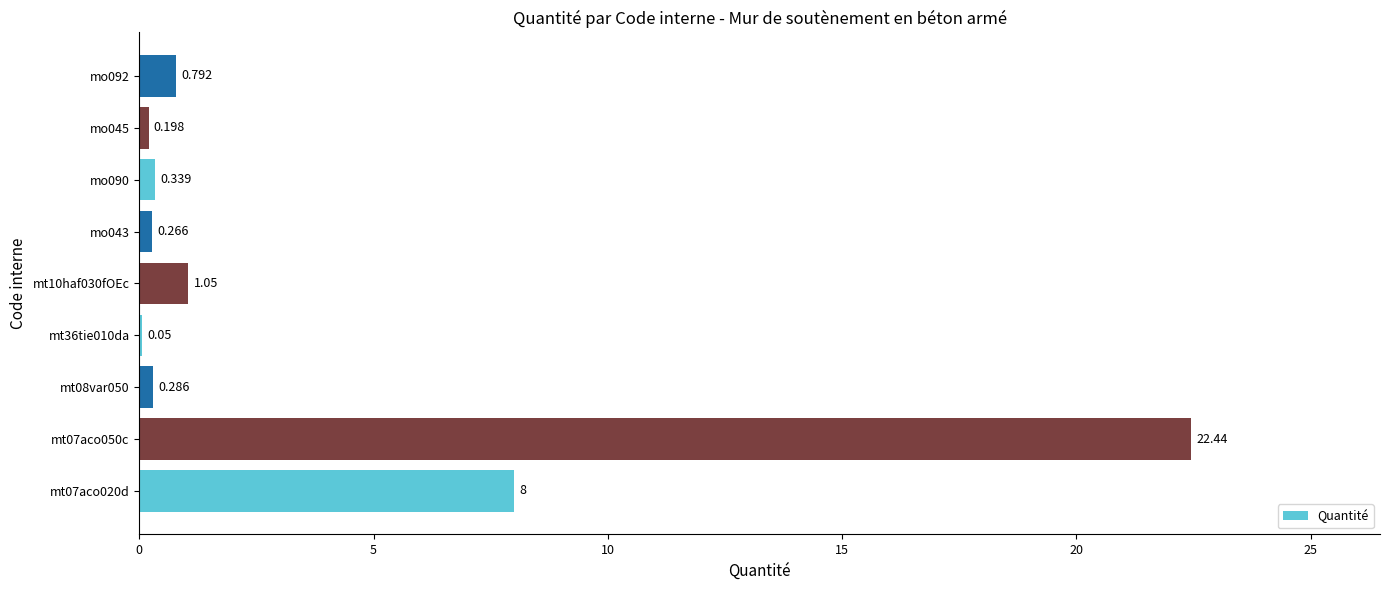

What is the smallest value displayed?

0.1